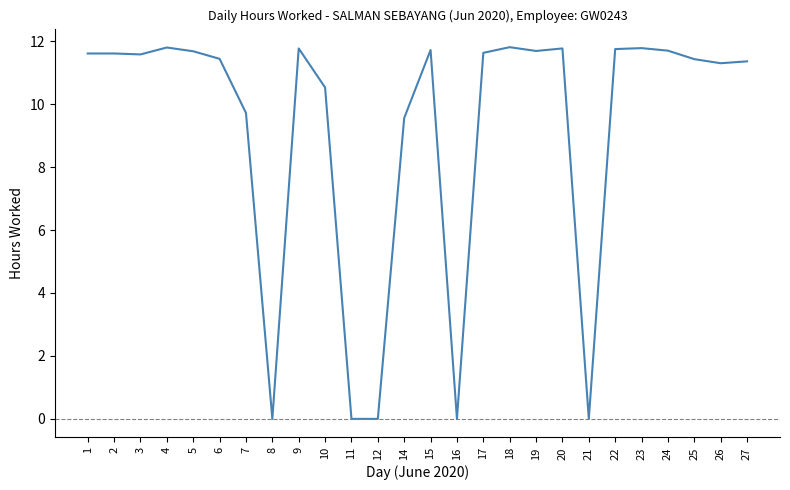

Is this an area chart (filled region under the line)?

No